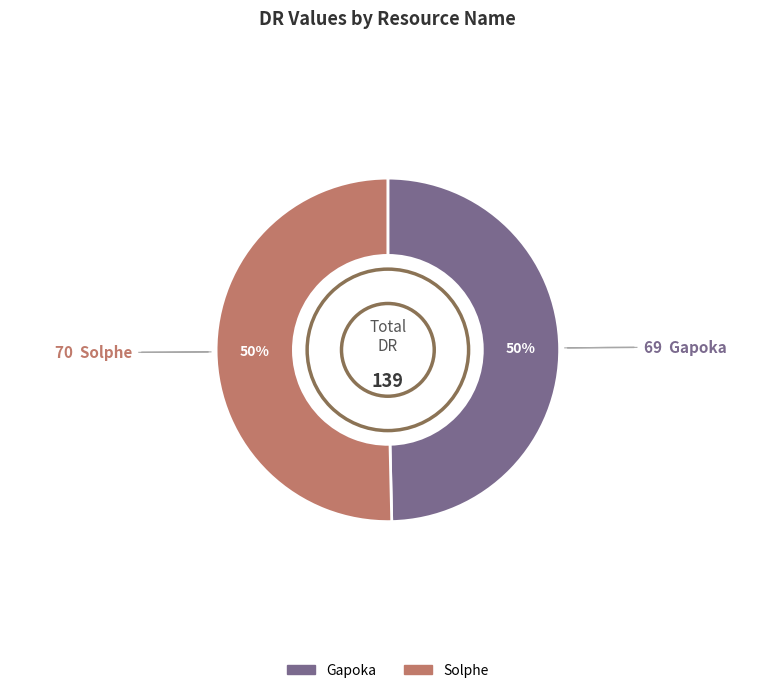

True or false: Solphe accounts for 50% of the total.

True